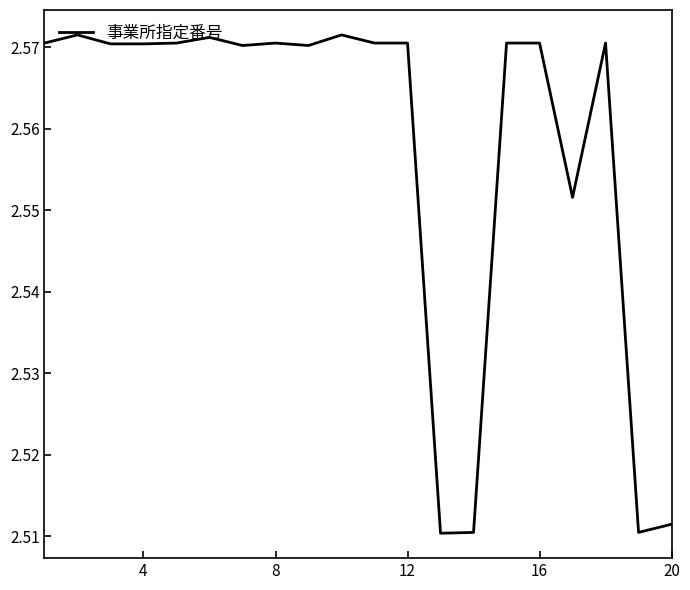

What is the greatest value displayed?

2.6